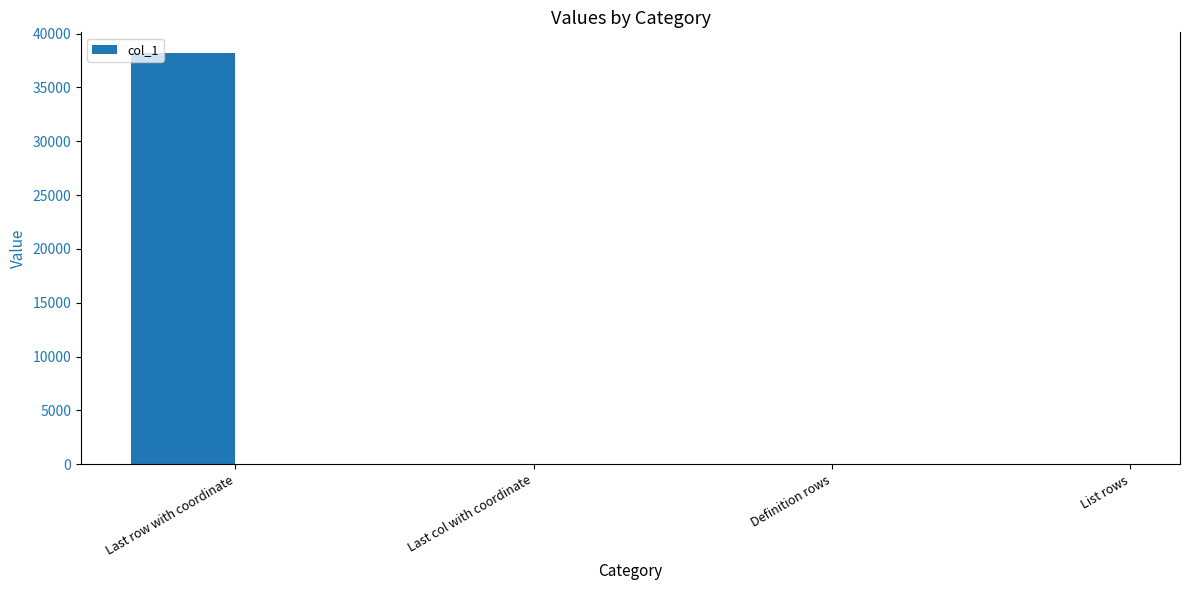

What is the maximum value shown in the chart?

38207